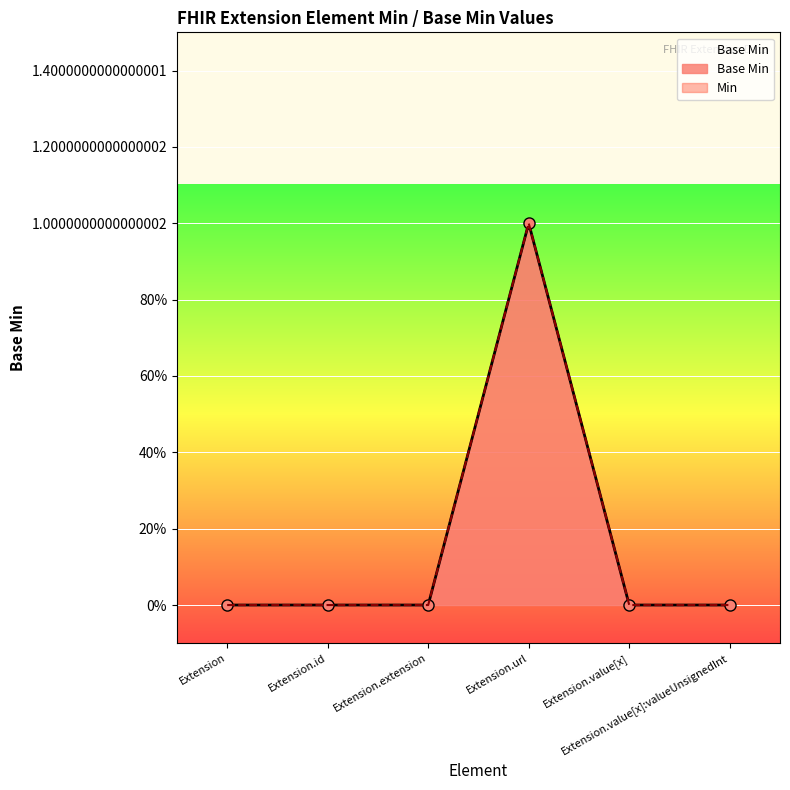

What is the sum of all values?

1